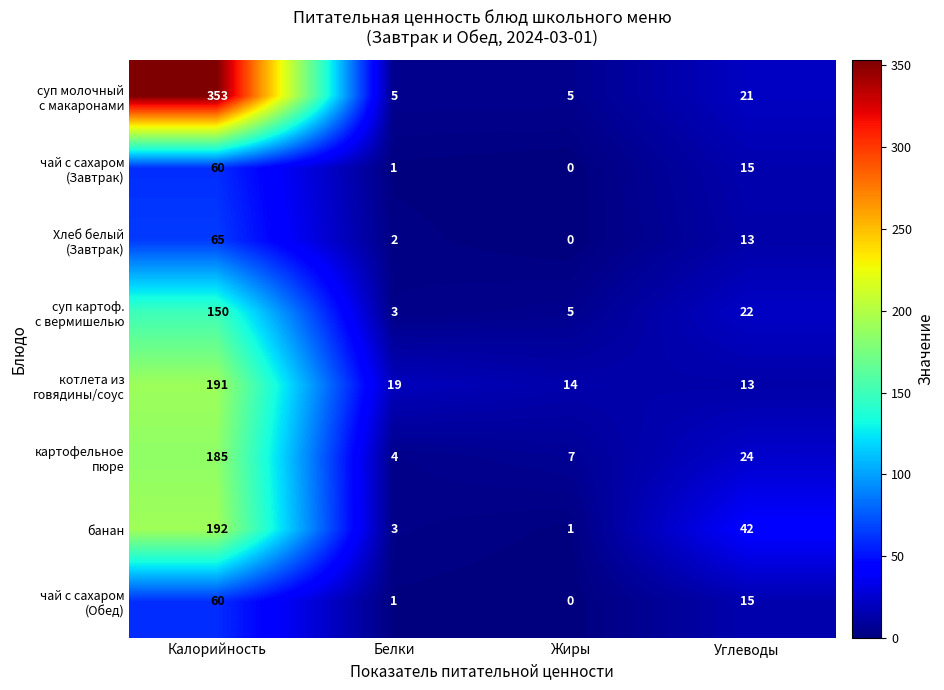

Which category has the highest value across all series?

Калорийность